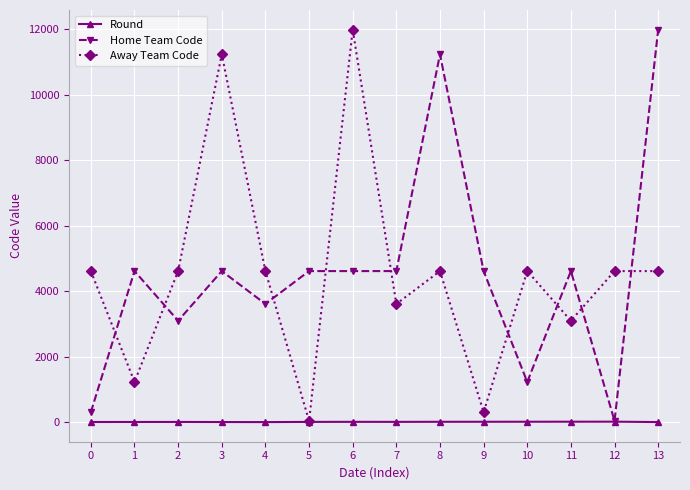

True or false: Away Team Code and Home Team Code intersect in this chart.

True